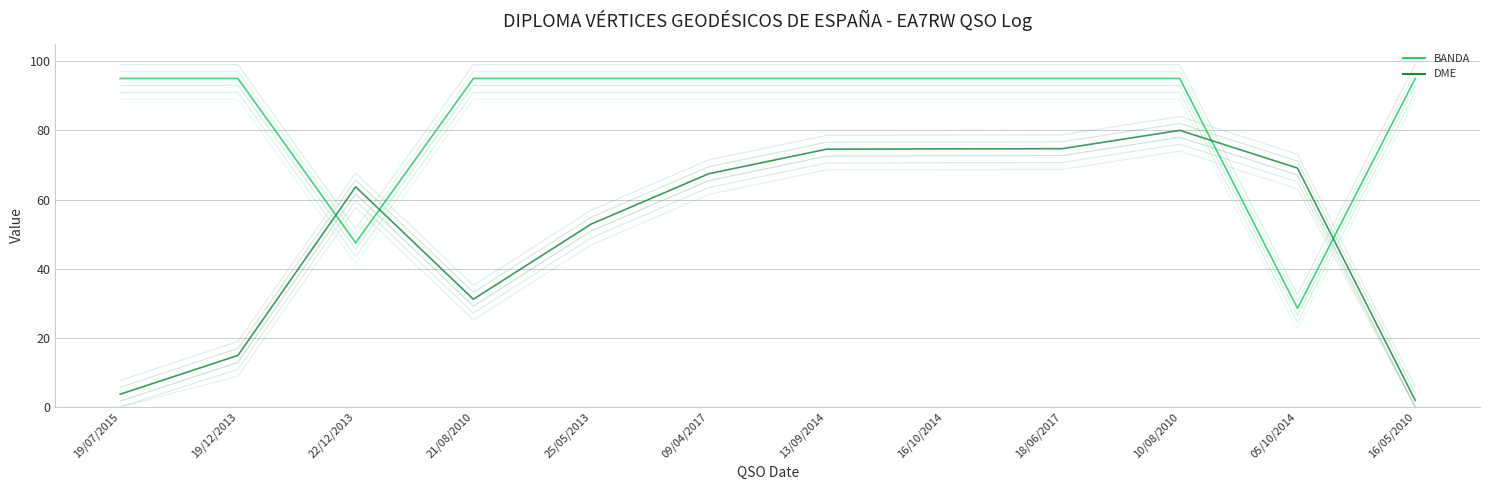

The value of BANDA at 16/05/2010 is 95.0. True or false?

True